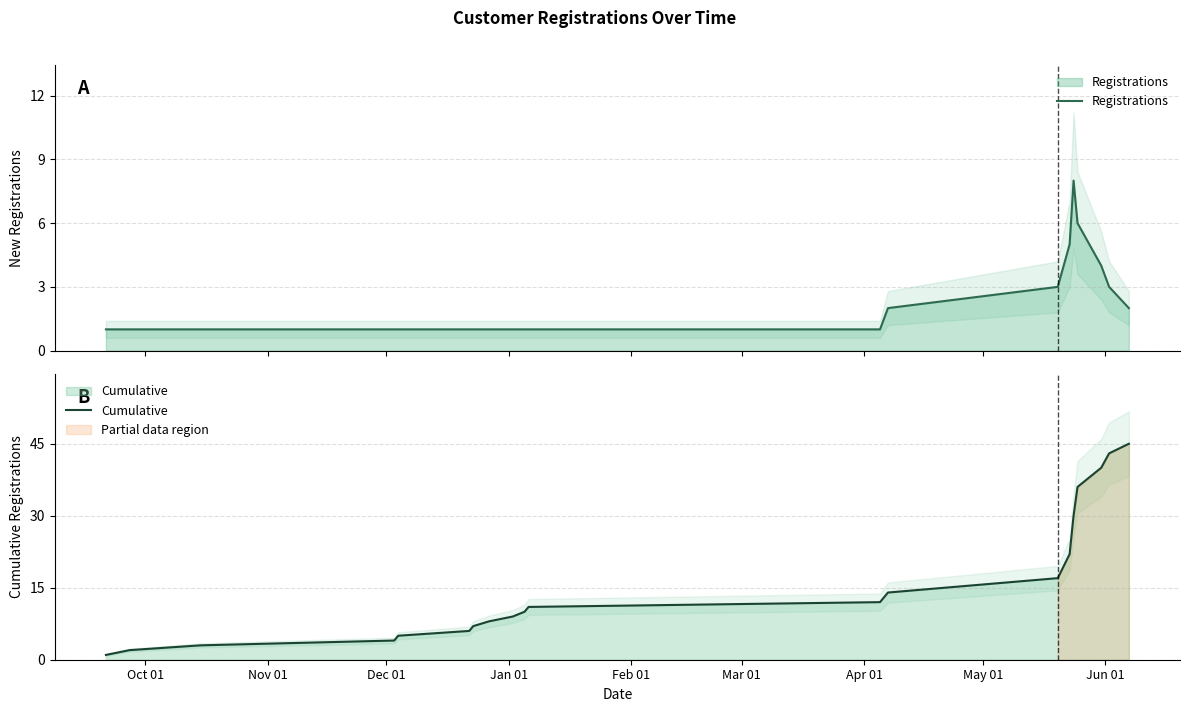

How many lines are shown in the chart?

2